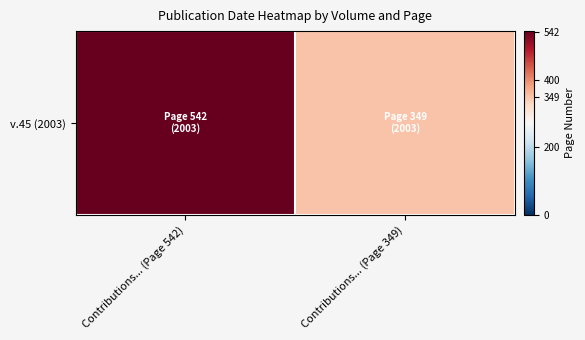

List the labels in order of value, smallest first.

Contributions... (Page 349), Contributions... (Page 542)